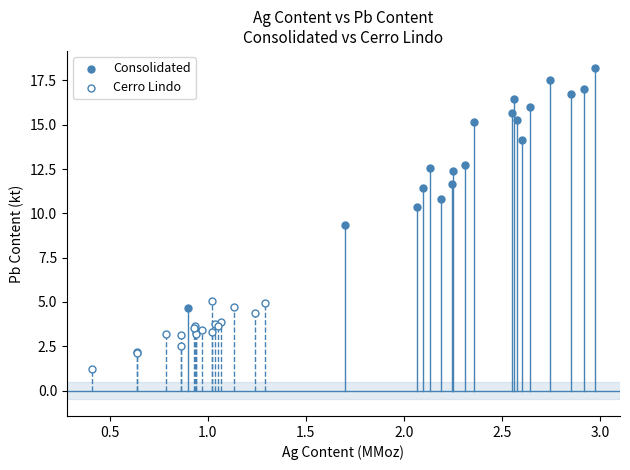

Which series contains the lowest Y value?

Cerro Lindo